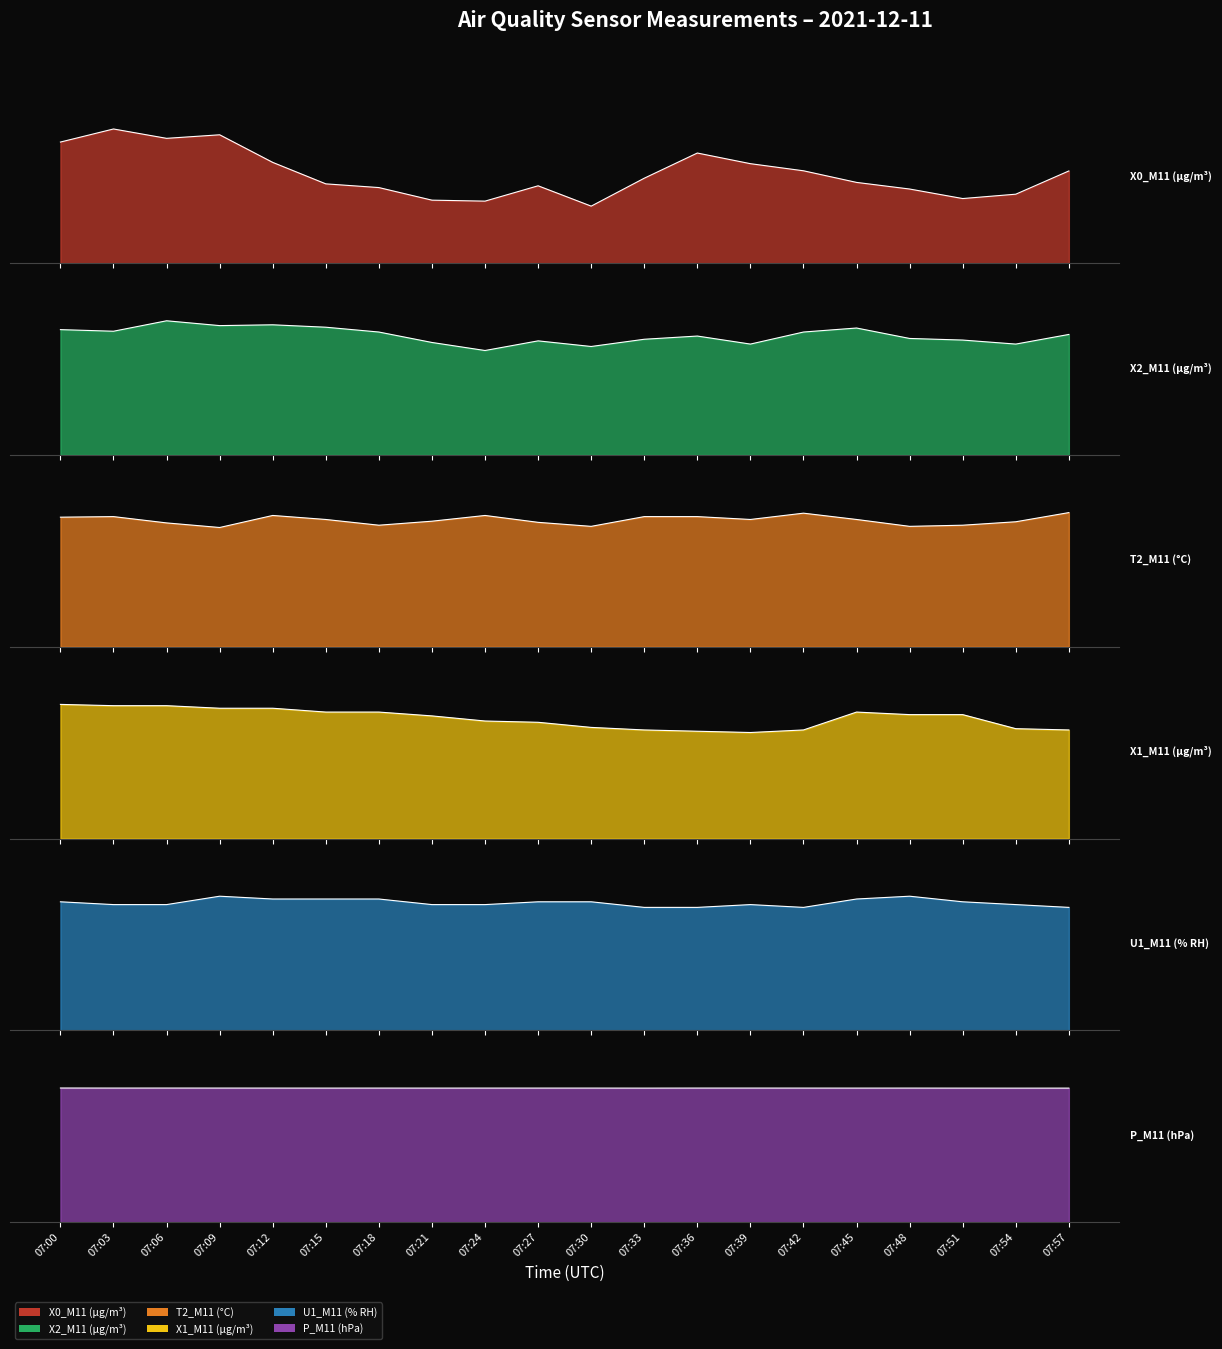

Reading left to right, what are all the values shown in this chart?

X0_M11 (μg/m³): 7.5	8.3	7.7	8.0	6.2	4.9	4.7	3.9	3.8	4.8	3.5	5.3	6.8	6.2	5.7	5.0	4.6	4.0	4.3	5.7
X2_M11 (μg/m³): 1.6	1.5	1.7	1.6	1.6	1.6	1.5	1.4	1.3	1.4	1.4	1.4	1.5	1.4	1.5	1.6	1.4	1.4	1.4	1.5
T2_M11 (°C): 22.6	22.7	21.6	20.8	22.9	22.2	21.2	21.9	22.9	21.7	21.0	22.7	22.7	22.2	23.3	22.2	21.0	21.2	21.8	23.4
X1_M11 (μg/m³): 1.1	1.0	1.0	1.0	1.0	1.0	1.0	1.0	0.9	0.9	0.9	0.8	0.8	0.8	0.8	1.0	1.0	1.0	0.9	0.8
U1_M11 (% RH): 4.6	4.5	4.5	4.8	4.7	4.7	4.7	4.5	4.5	4.6	4.6	4.4	4.4	4.5	4.4	4.7	4.8	4.6	4.5	4.4
P_M11 (hPa): 821.8	821.5	821.6	821.5	821.4	821.3	821.4	821.3	821.4	821.4	821.4	821.2	821.5	821.5	821.4	821.3	821.4	821.2	821.1	821.2